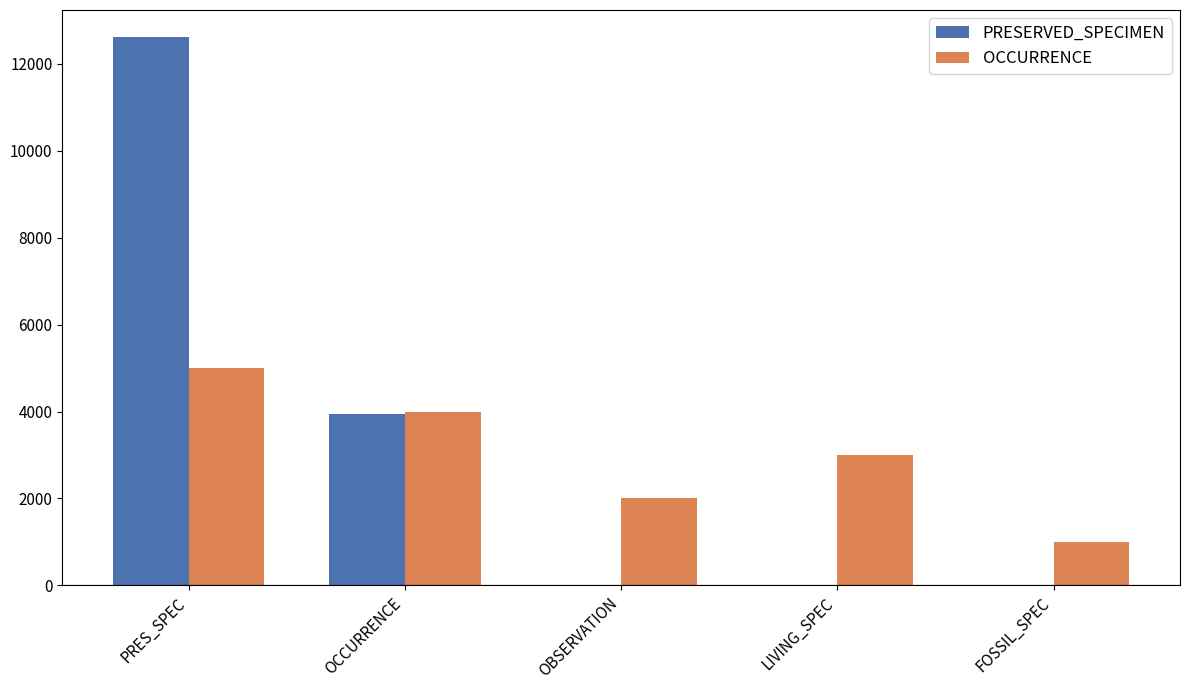

At which label does PRESERVED_SPECIMEN reach its peak?

PRES_SPEC